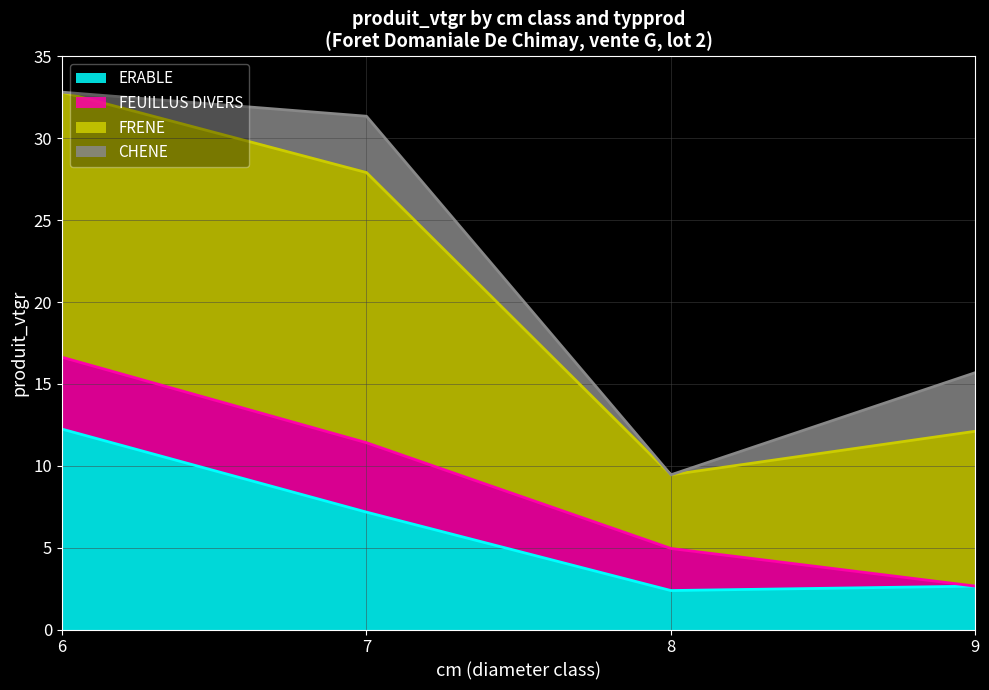

At which label does ERABLE reach its peak?

6